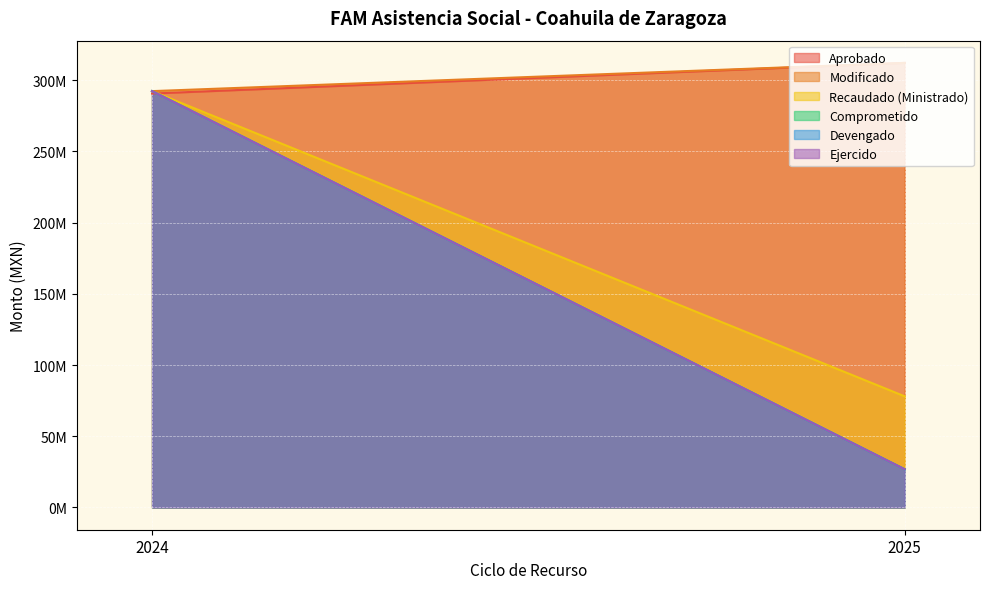

At which label does Devengado reach its minimum?

2025